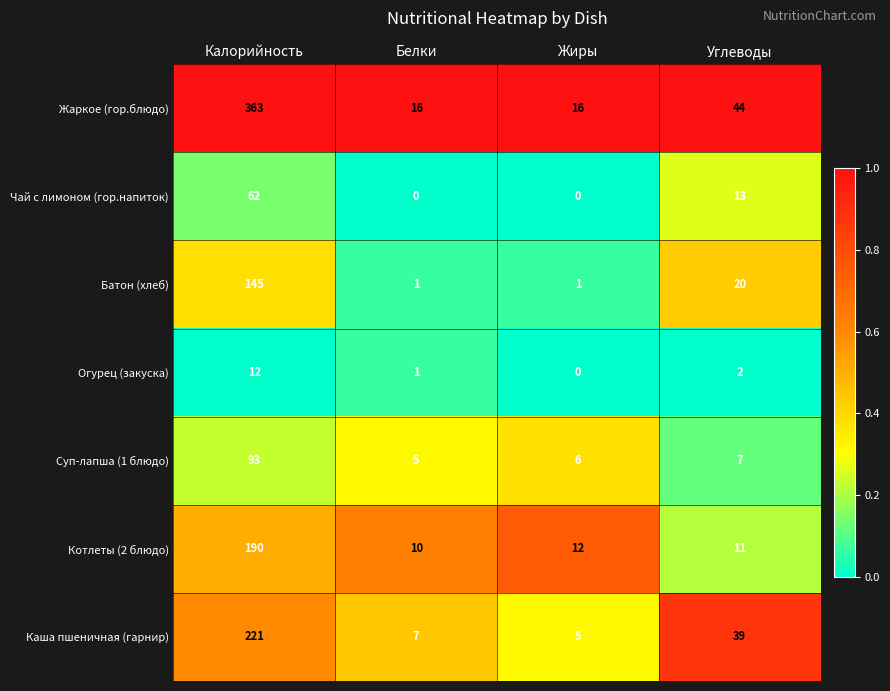

Rank the series at Калорийность from lowest to highest value.

Огурец (закуска), Чай с лимоном (гор.напиток), Суп-лапша (1 блюдо), Батон (хлеб), Котлеты (2 блюдо), Каша пшеничная (гарнир), Жаркое (гор.блюдо)